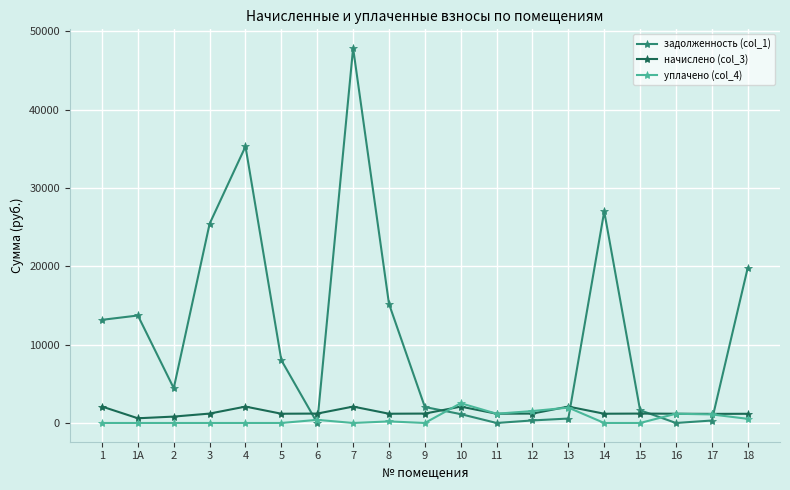

True or false: задолженность (col_1) has more than 0 interior local peaks.

True